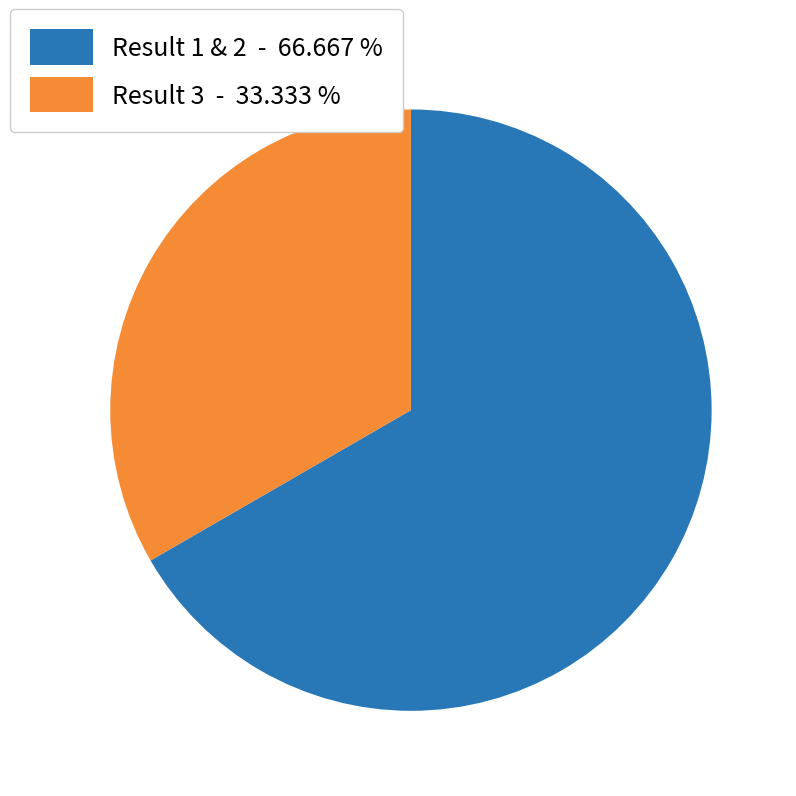

Count the number of slices in the pie.

2